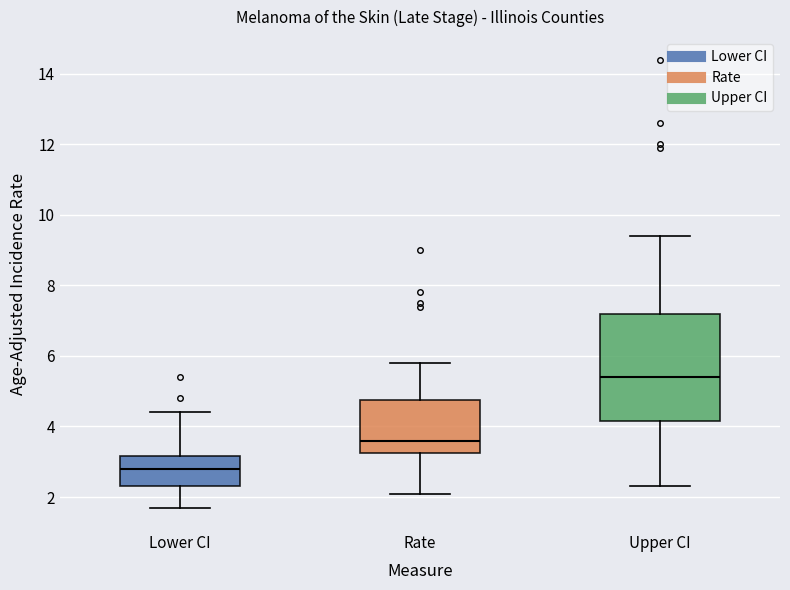

Which box is the tallest, from its lower edge to its upper edge?

Upper CI